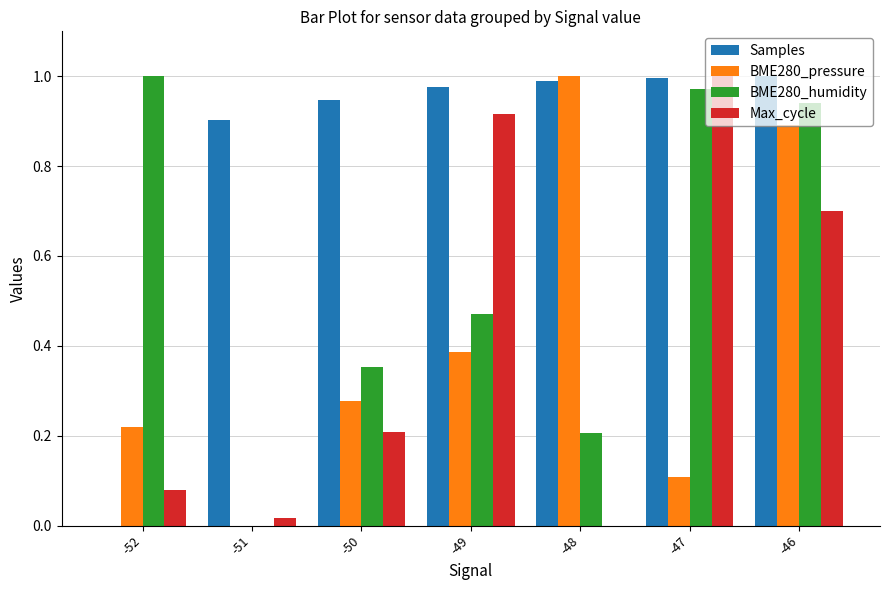

What is the total value across all series at -47?

3.1